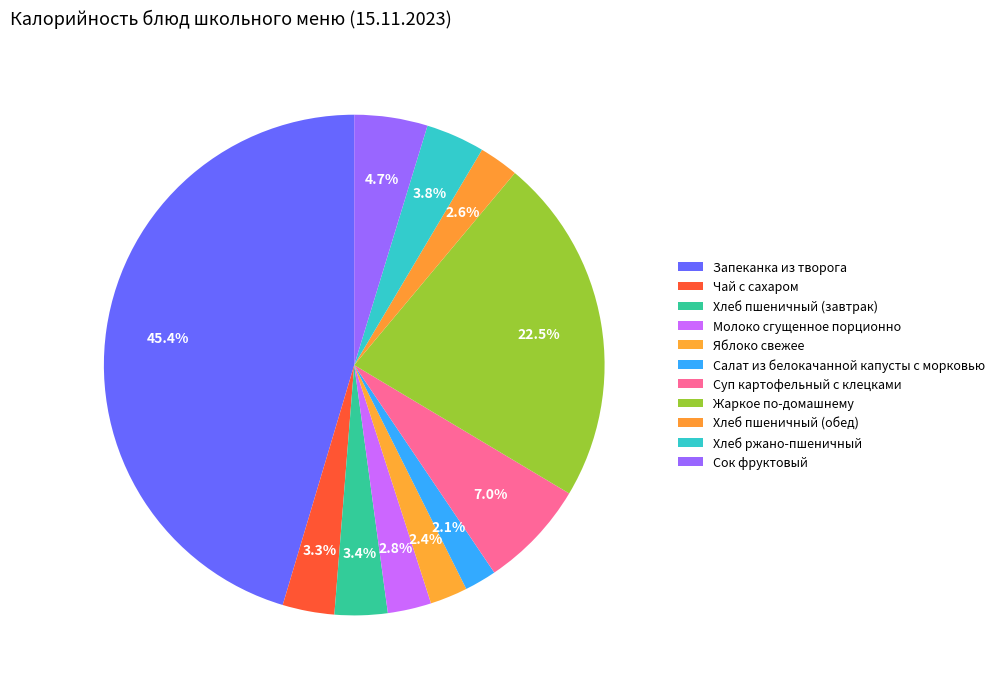

Which has a higher value, Суп картофельный с клецками or Запеканка из творога?

Запеканка из творога